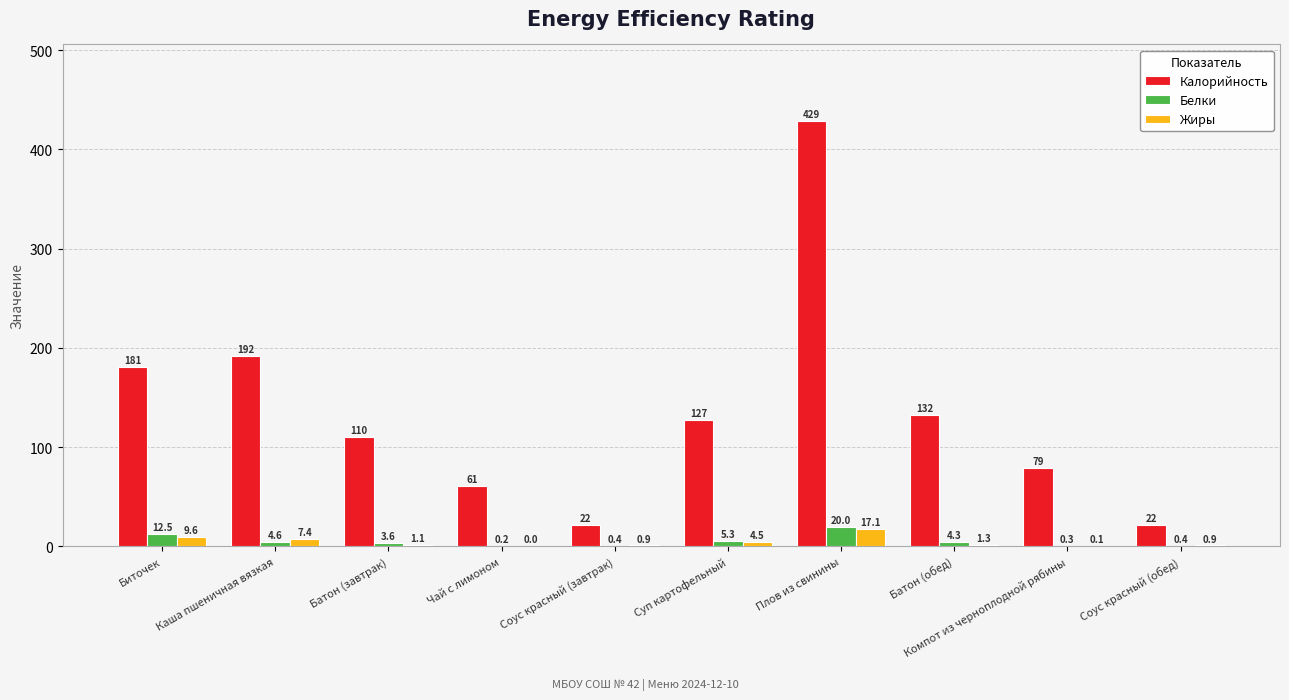

Which series has the widest spread of values?

Калорийность